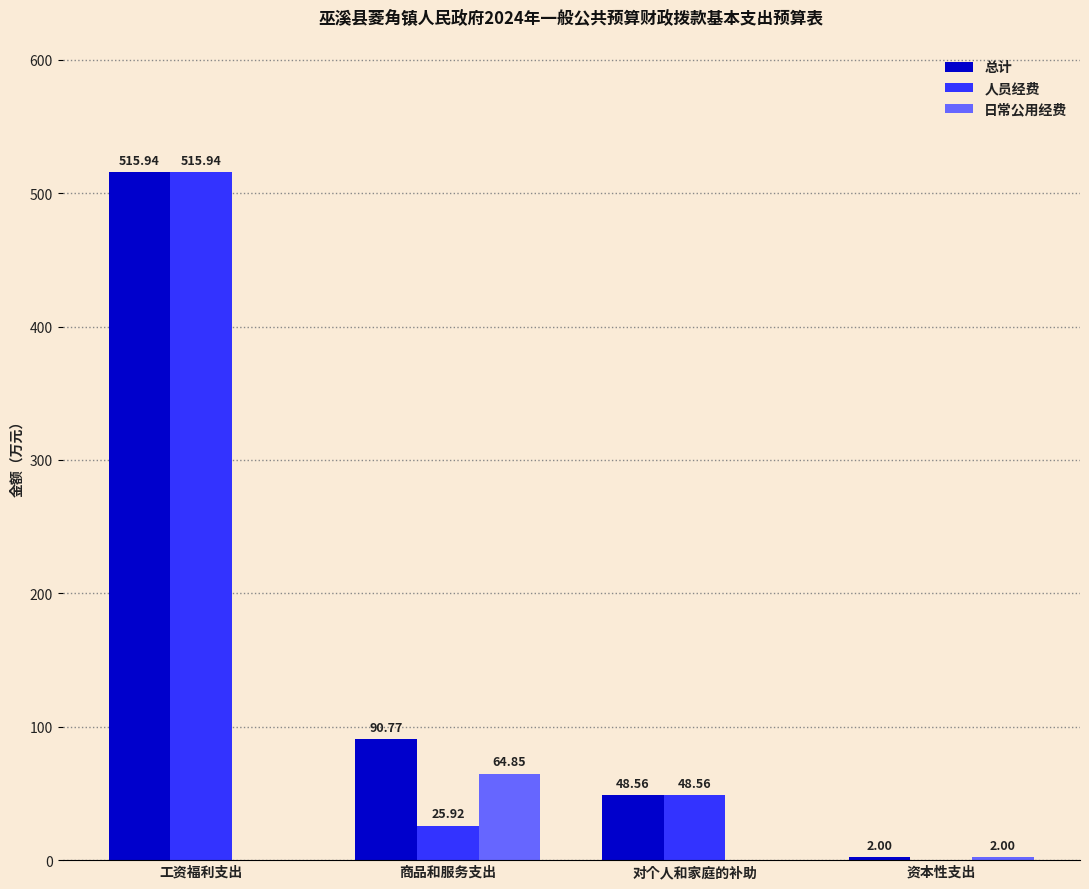

What is the highest value of the 人员经费 series?

515.9